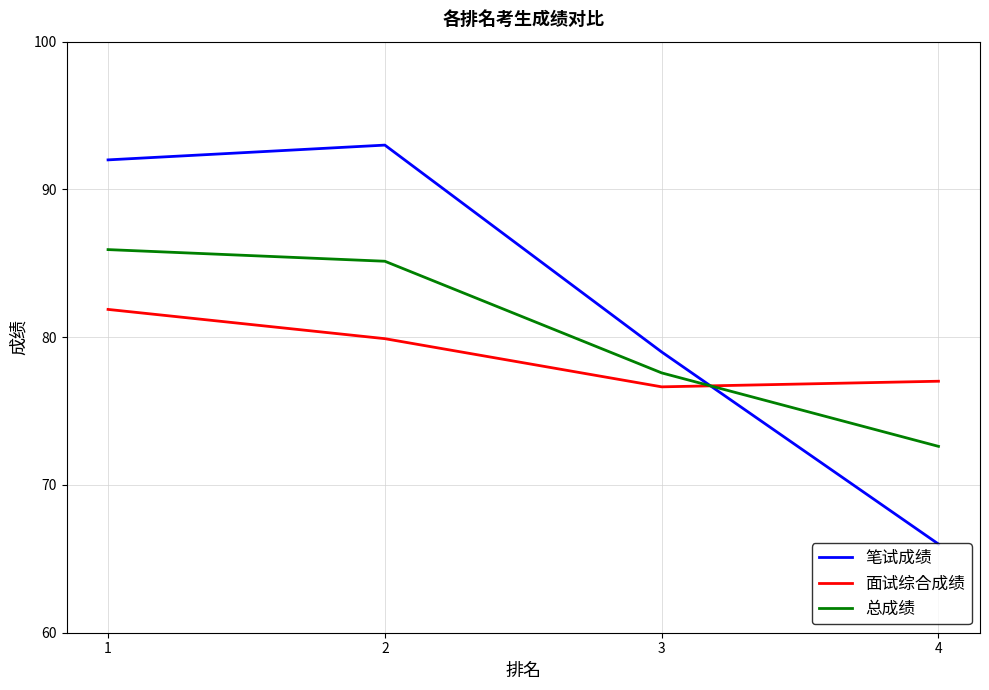

True or false: 总成绩 has more than 0 interior local peaks.

False